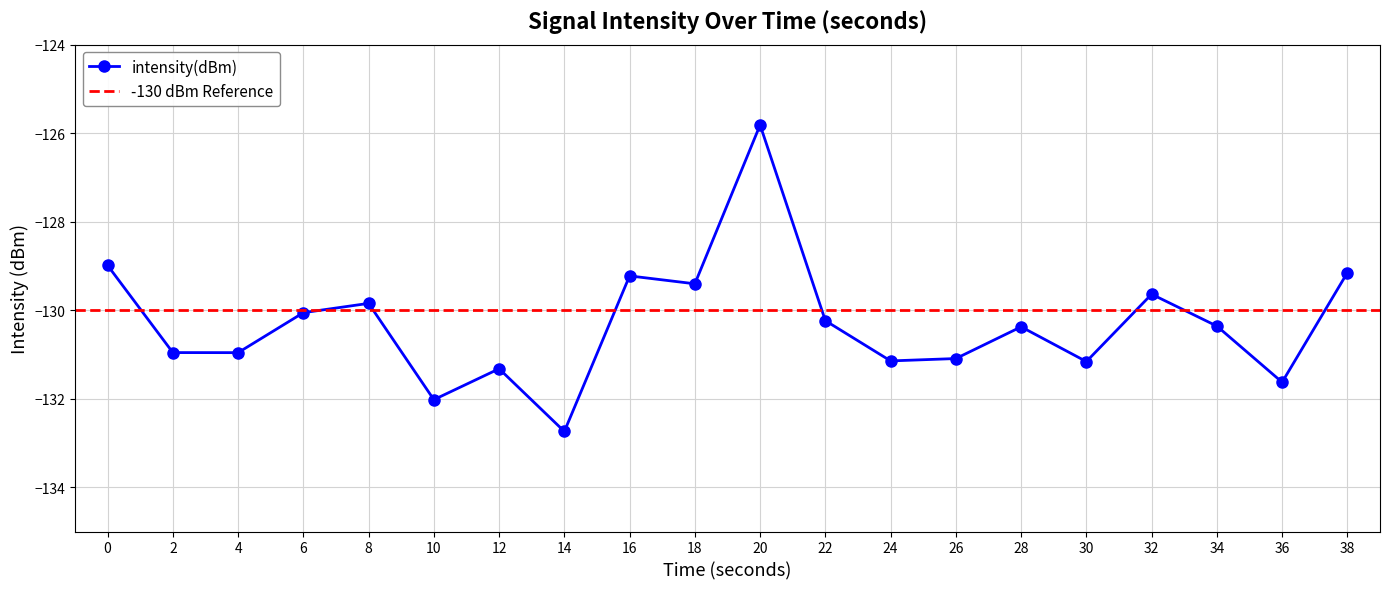

True or false: the data shows -129.2 at 38.

True